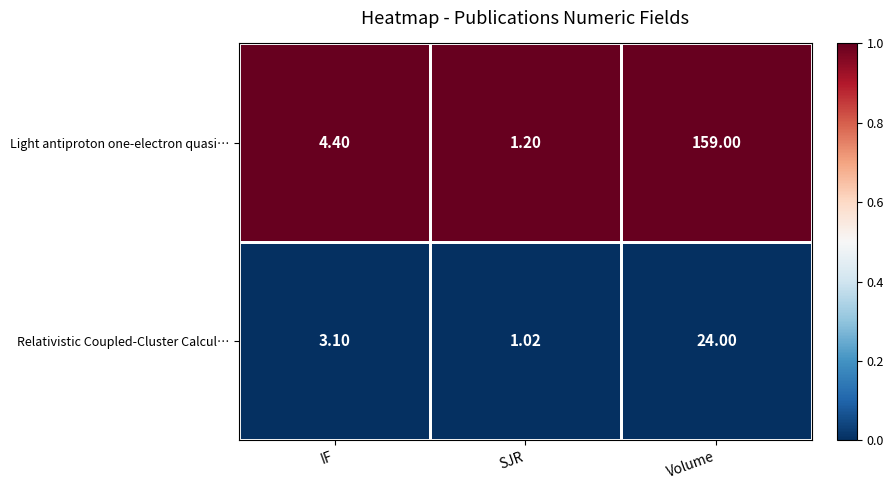

What is the difference between the highest and lowest values at IF?

1.3